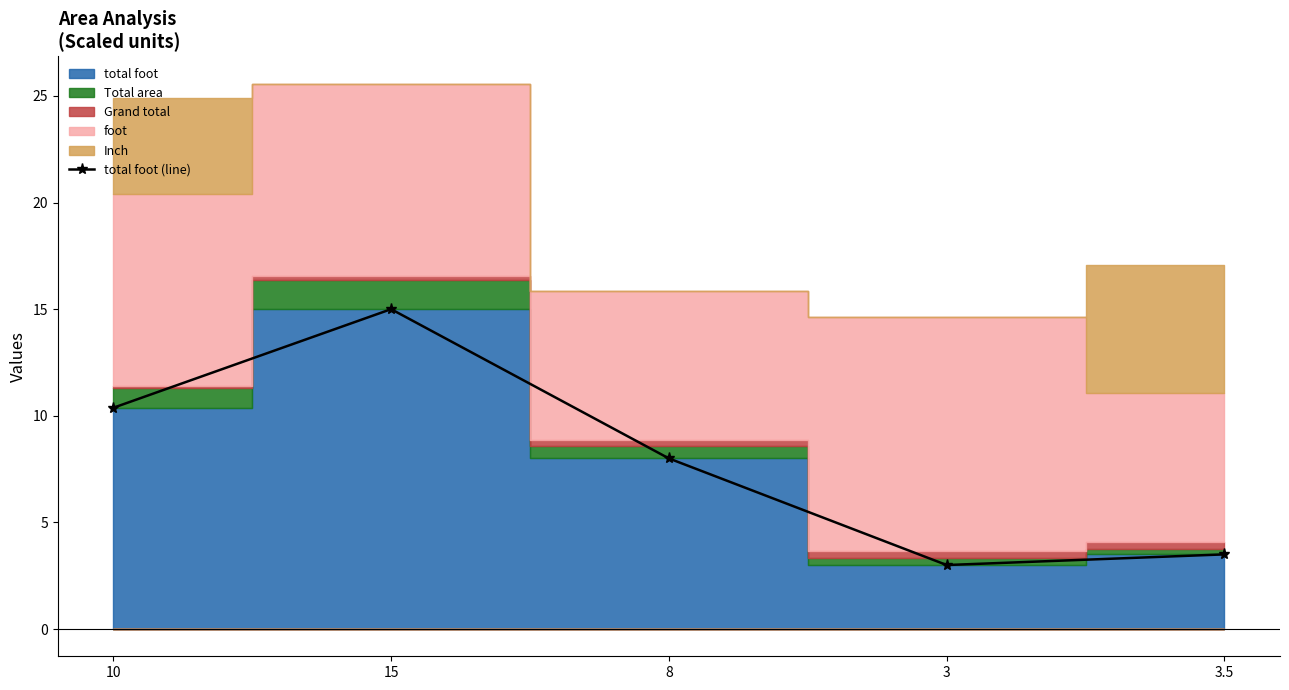

What is the value of the 2nd point from the left?

15.0